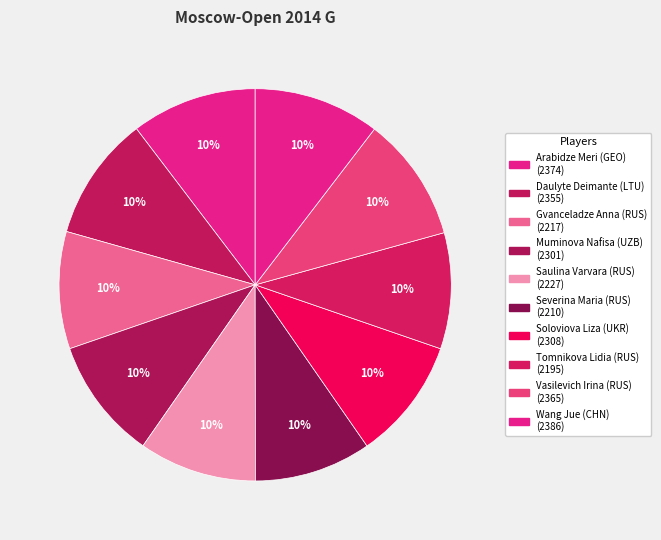

The Severina Maria (RUS) slice represents 1% of the pie. True or false?

False